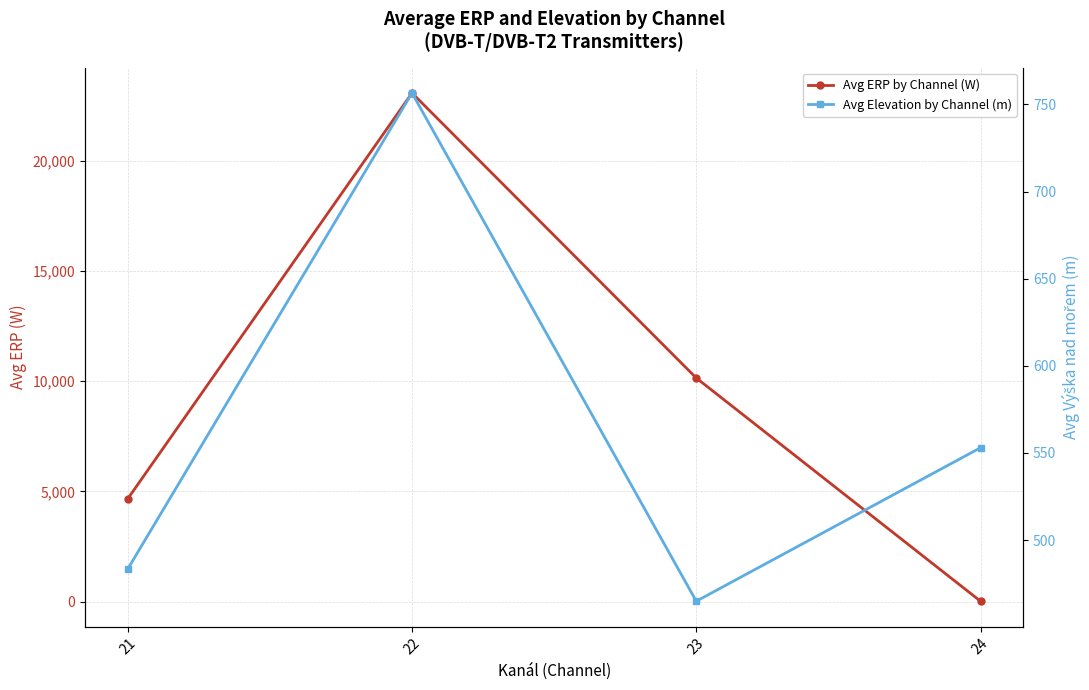

The Avg ERP by Channel (W) series shows 2019.0 at 21. True or false?

False